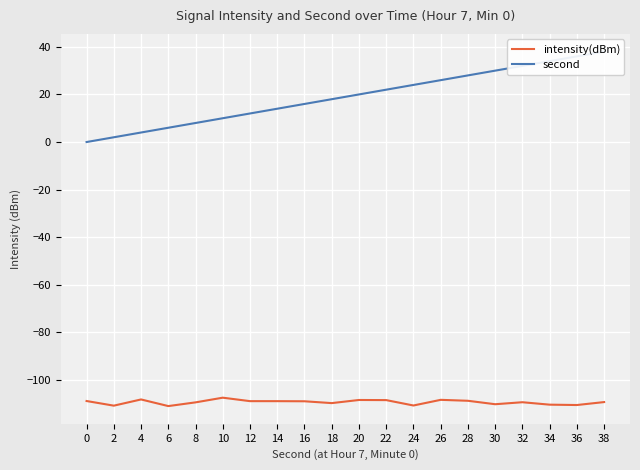

Reading left to right, transcribe all the data shown in this chart.

intensity(dBm): -108.8	-110.8	-108.2	-111.0	-109.4	-107.4	-108.9	-108.9	-109.0	-109.7	-108.4	-108.5	-110.7	-108.3	-108.7	-110.2	-109.4	-110.4	-110.5	-109.3
second: 0.0	2.0	4.0	6.0	8.0	10.0	12.0	14.0	16.0	18.0	20.0	22.0	24.0	26.0	28.0	30.0	32.0	34.0	36.0	38.0